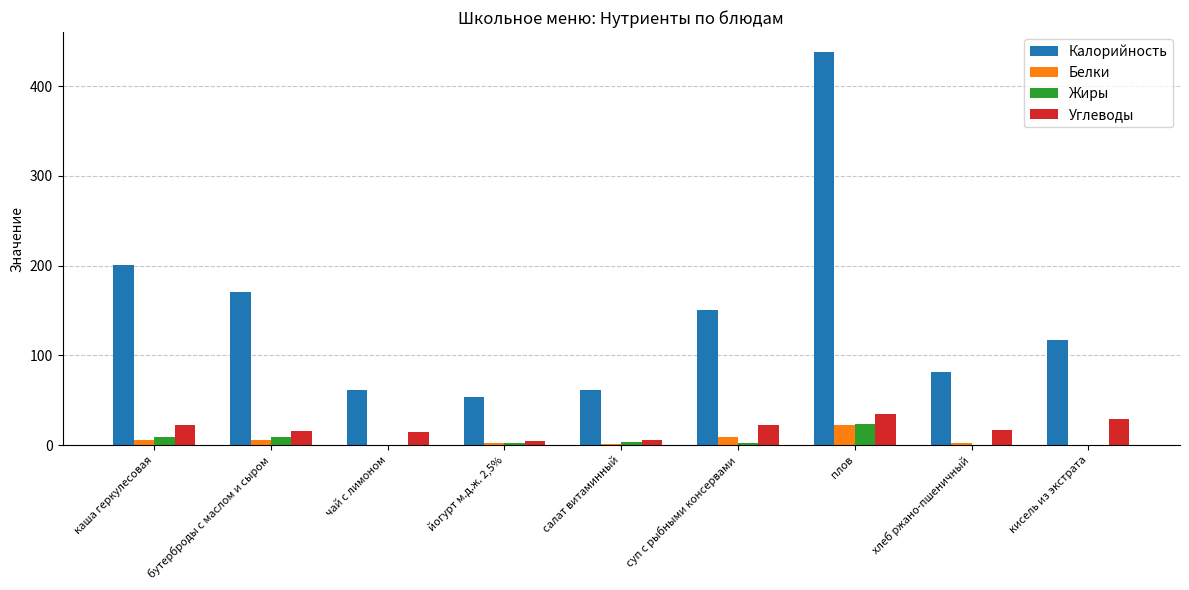

What is the sum of all Жиры values?

51.3